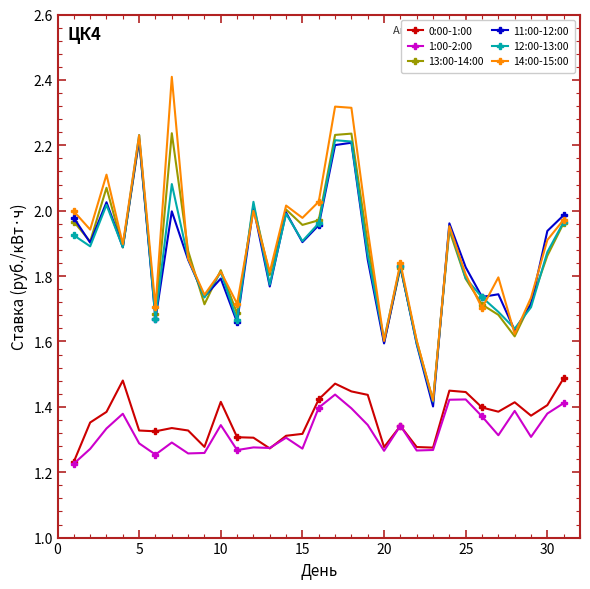

In 0:00-1:00, how many points are higher than both neighbors (excluding endpoints)?

7